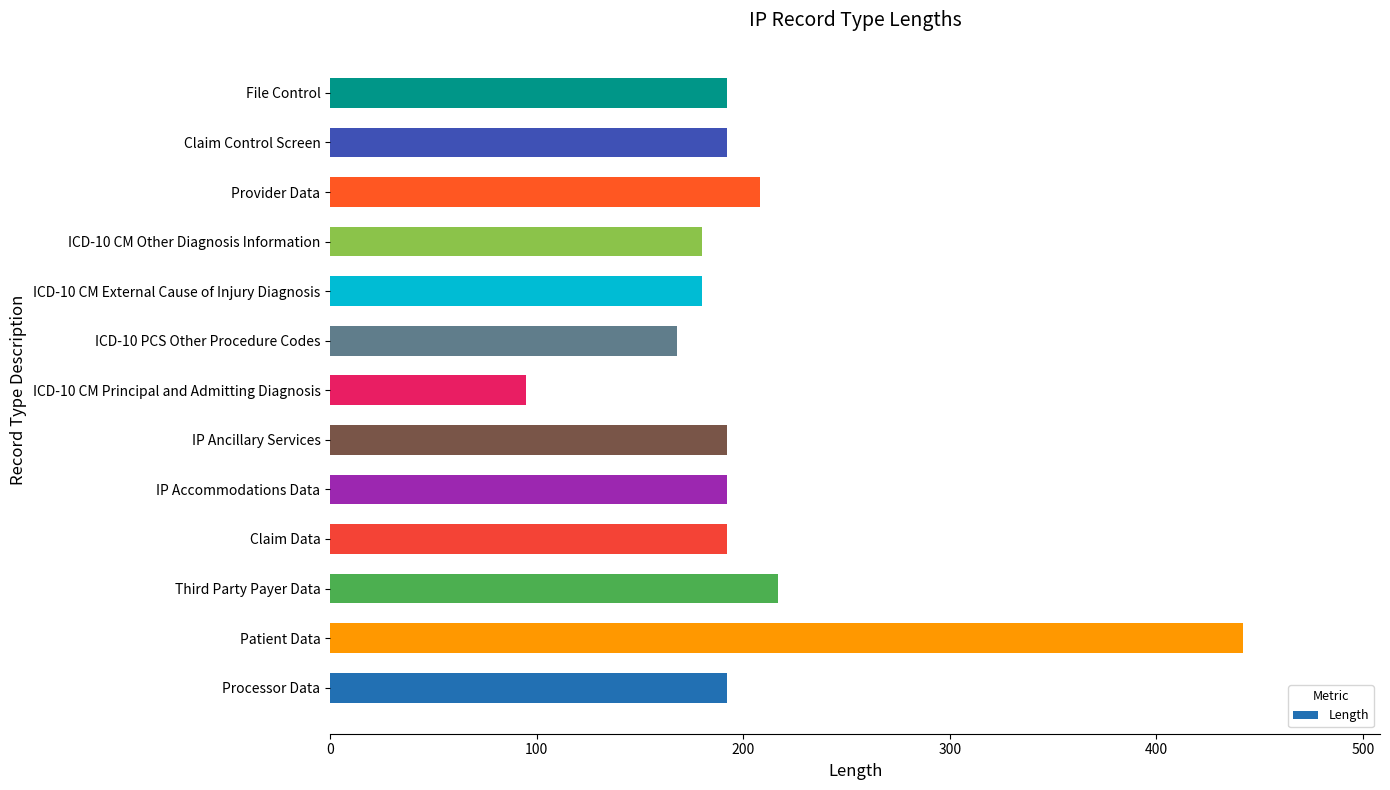

What is the average value?

203